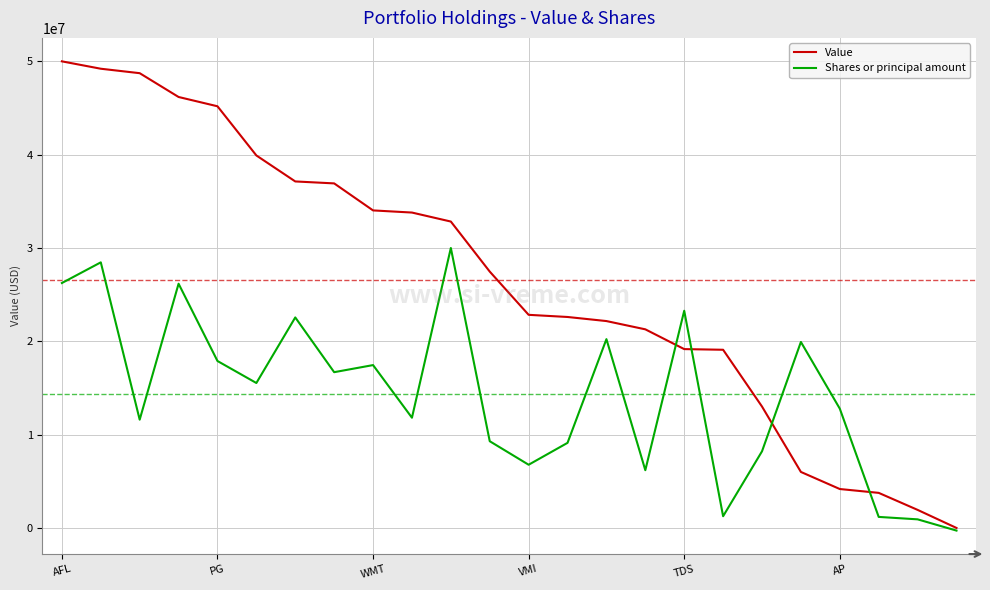

Which series has the widest spread of values?

Value